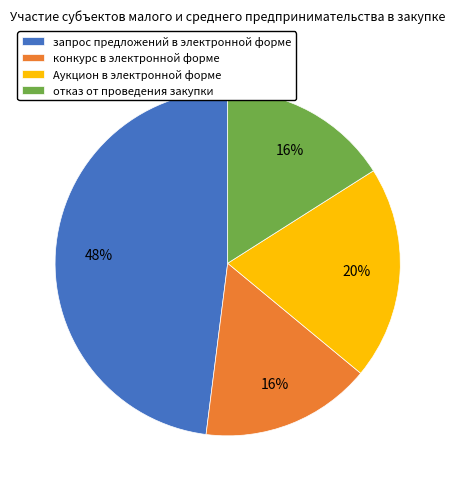

To the nearest percent, what is the combined percentage of конкурс в электронной форме and Аукцион в электронной форме?

36%